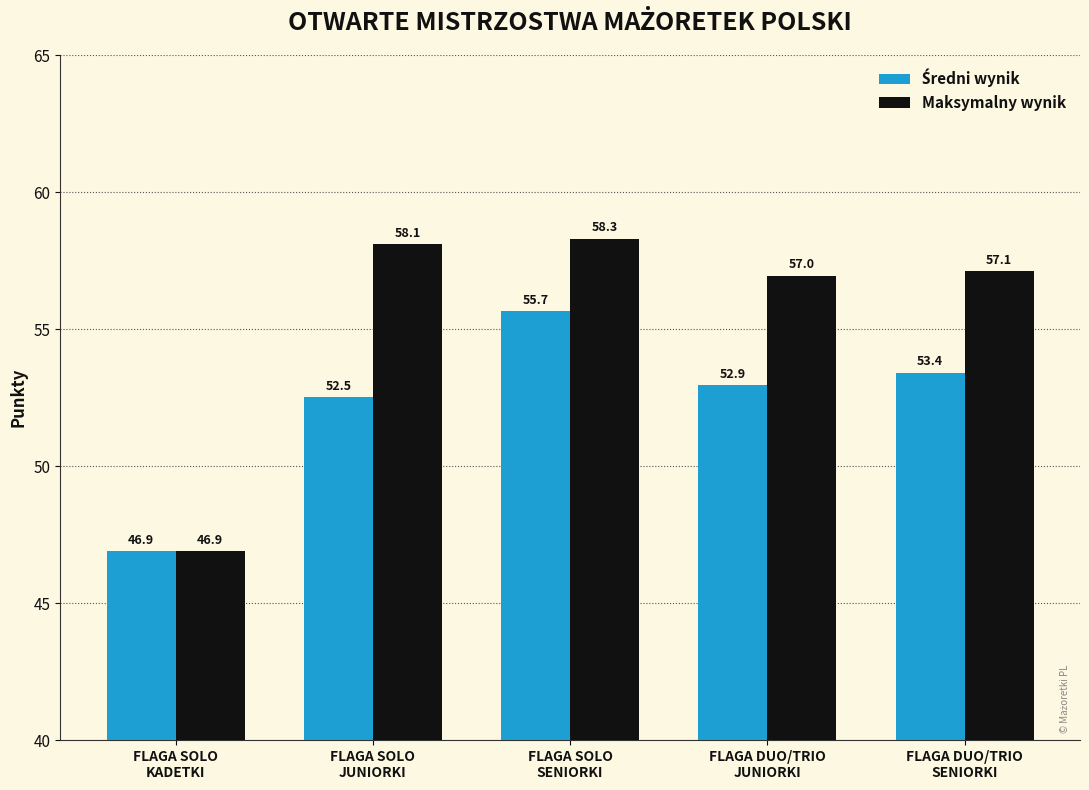

What is the average value of the Maksymalny wynik series?

55.5